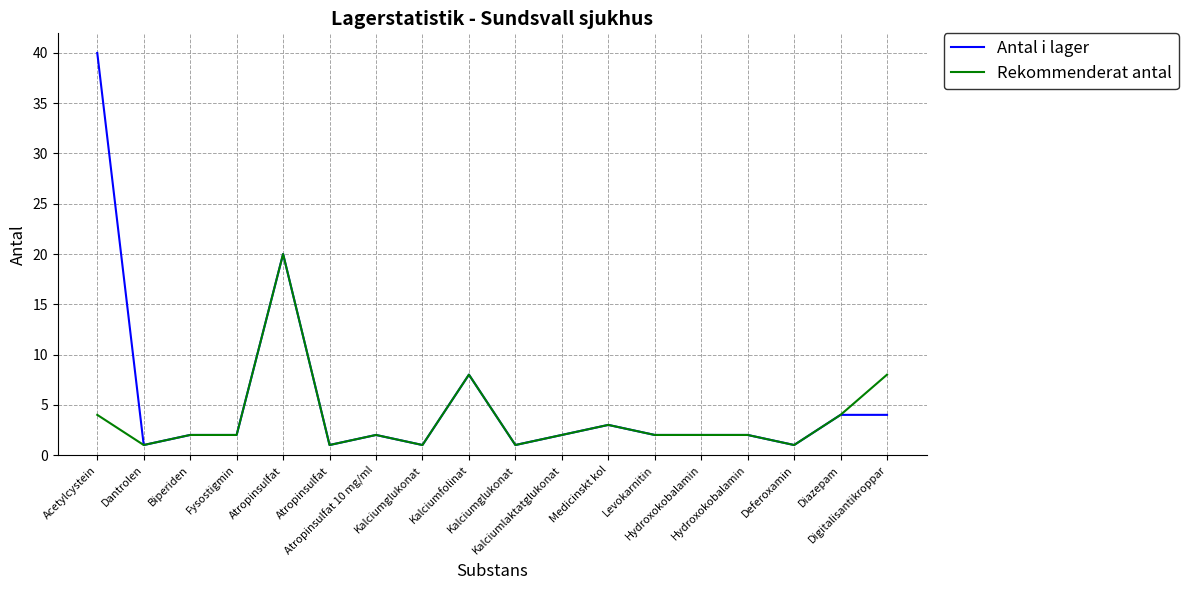

What are all the series names shown in the legend?

Antal i lager, Rekommenderat antal